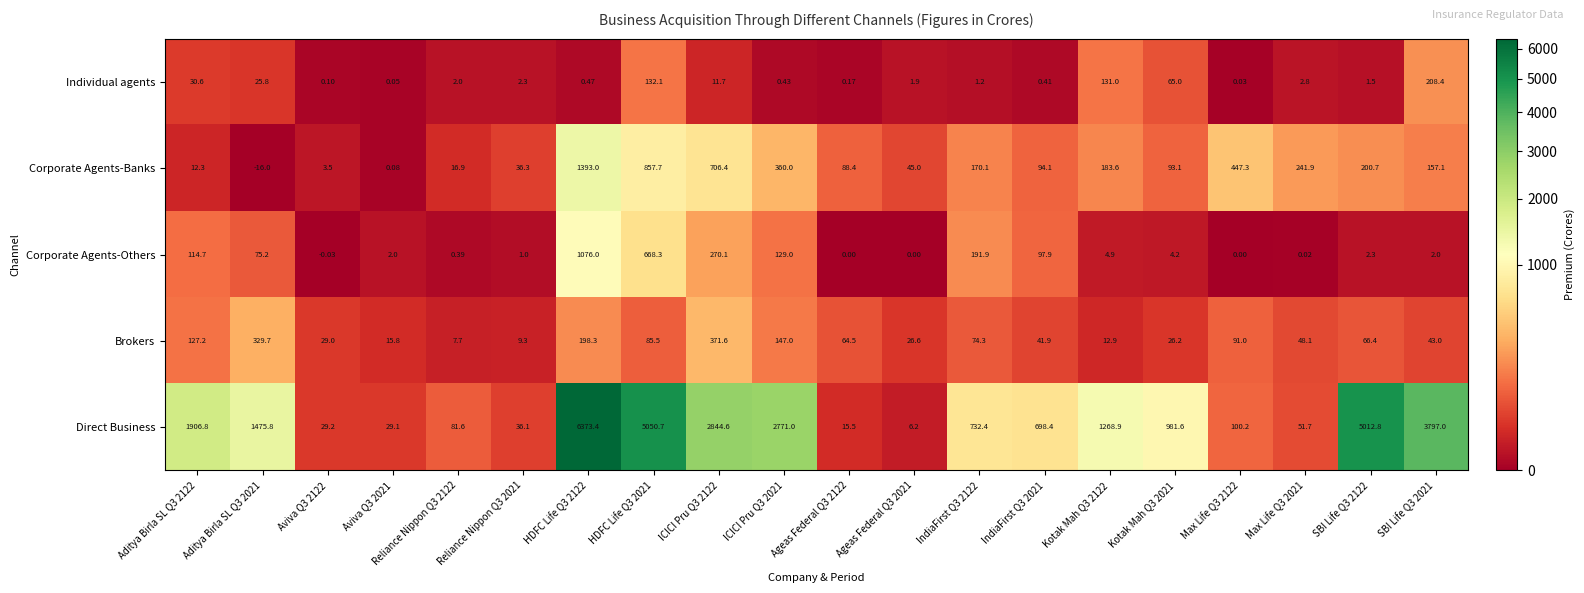

Rank the series by their maximum value, from highest to lowest.

Direct Business, Corporate Agents-Banks, Corporate Agents-Others, Brokers, Individual agents